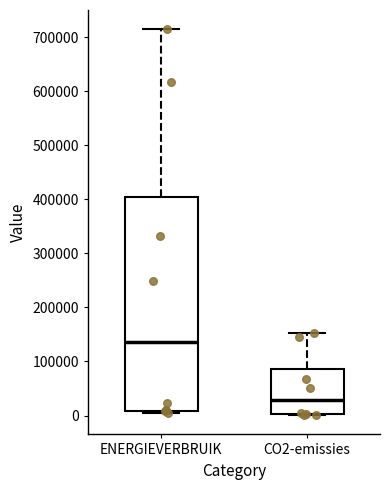

Where does the median line of the box for CO2-emissies sit on the y-axis? The values are not printed on the chart, so give them approximately, as read against the axis.

30000